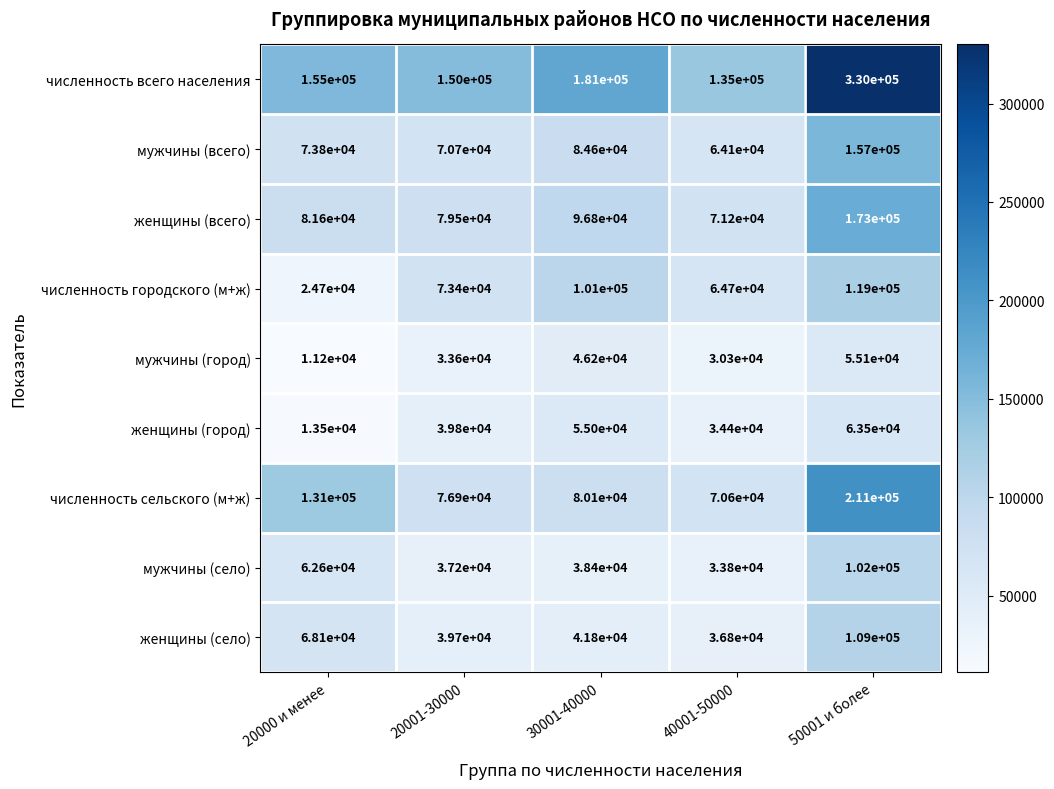

Between 30001-40000 and 40001-50000, which series saw the biggest shift?

численность всего населения